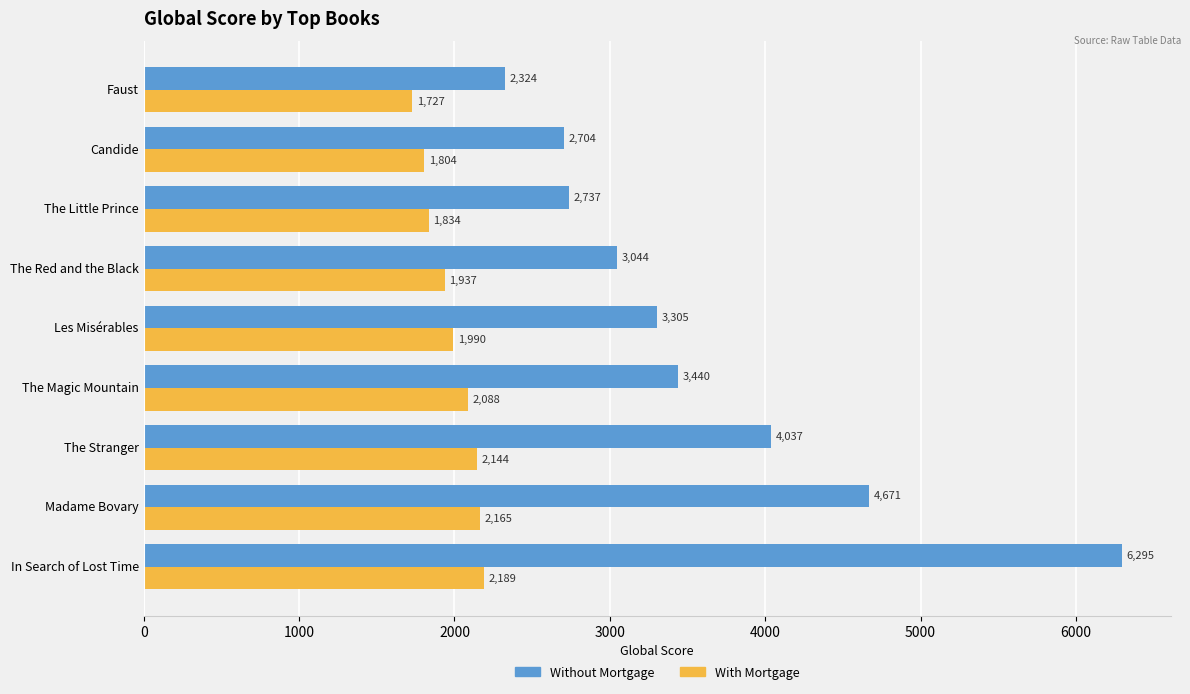

What is the difference between the maximum and minimum values in the With Mortgage series?

462